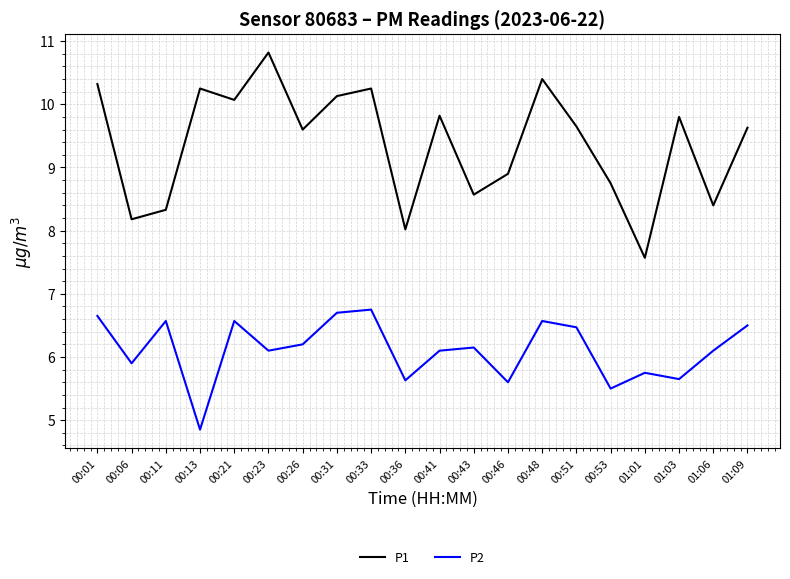

At which label does P2 reach its minimum?

00:13